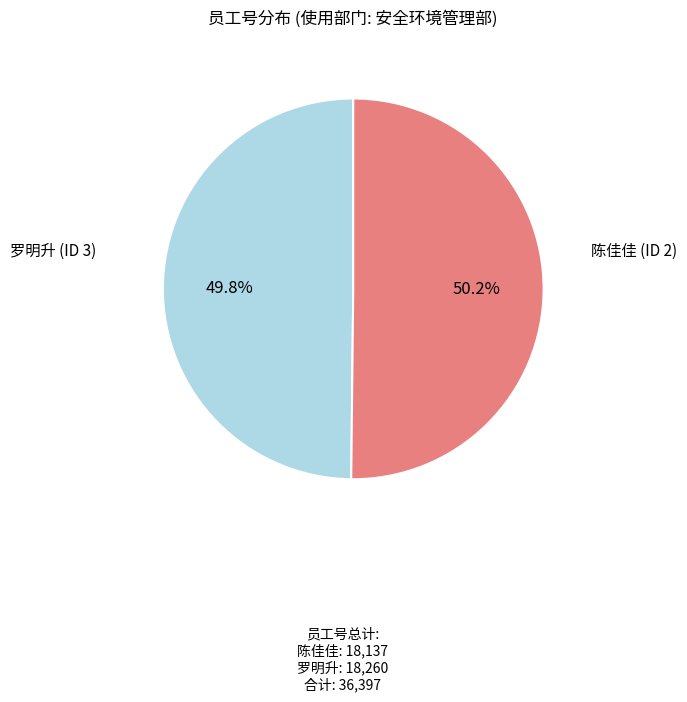

Is it true that 陈佳佳 (ID 2) is 38% of the pie?

False